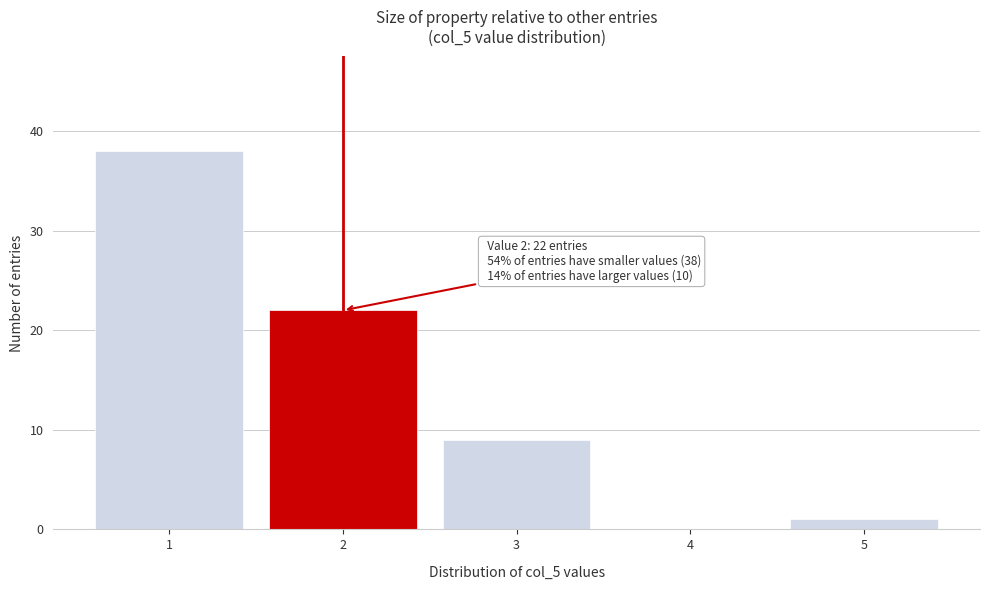

Reading left to right, what are all the values shown in this chart?

1=38	2=22	3=9	4=0	5=1